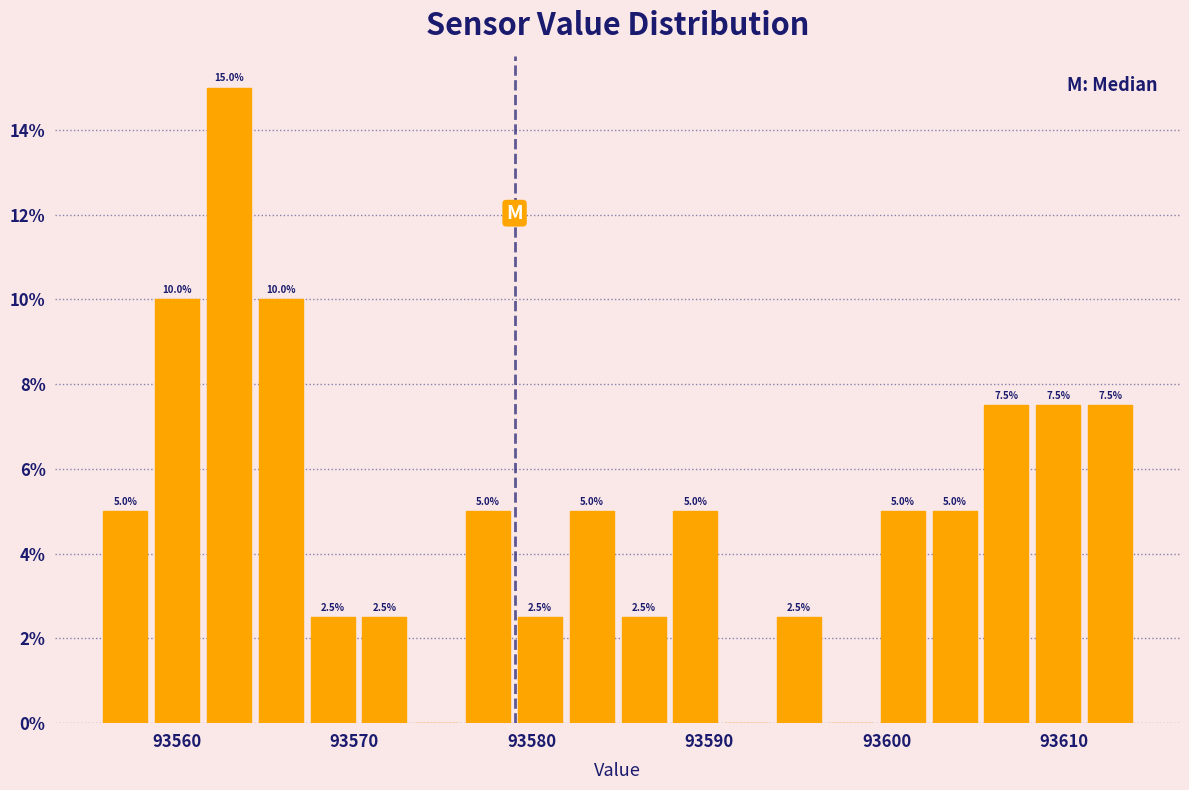

Around what value on the x-axis is the tallest bar? Give the approximate position of its centre, as read against the axis.

93563